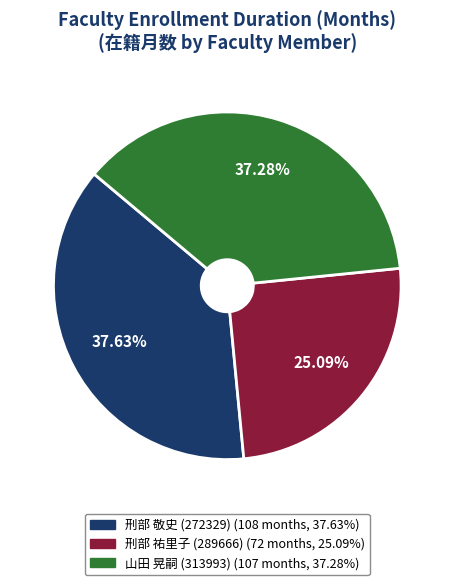

What percentage do 刑部 敬史 (272329) and 刑部 祐里子 (289666) together represent?

62.7%